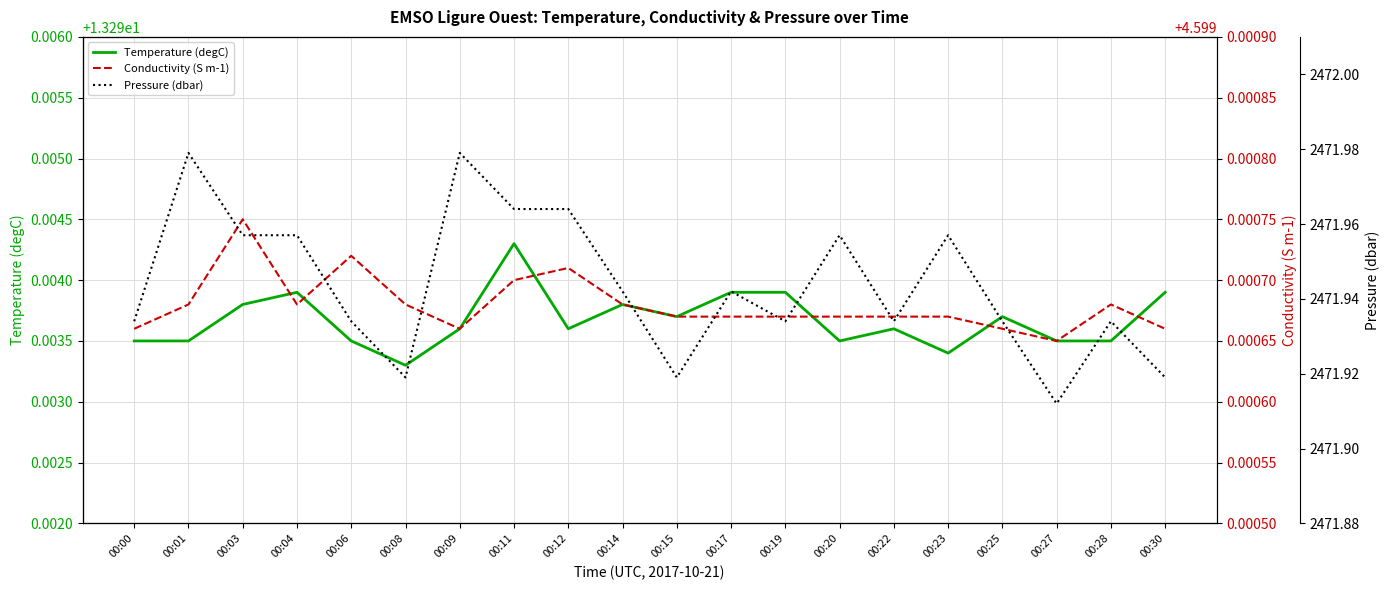

Reading right to left, extract all data points from this chart.

Temperature (degC): 00:30=13.3	00:28=13.3	00:27=13.3	00:25=13.3	00:23=13.3	00:22=13.3	00:20=13.3	00:19=13.3	00:17=13.3	00:15=13.3	00:14=13.3	00:12=13.3	00:11=13.3	00:09=13.3	00:08=13.3	00:06=13.3	00:04=13.3	00:03=13.3	00:01=13.3	00:00=13.3
Conductivity (S m-1): 00:30=4.6	00:28=4.6	00:27=4.6	00:25=4.6	00:23=4.6	00:22=4.6	00:20=4.6	00:19=4.6	00:17=4.6	00:15=4.6	00:14=4.6	00:12=4.6	00:11=4.6	00:09=4.6	00:08=4.6	00:06=4.6	00:04=4.6	00:03=4.6	00:01=4.6	00:00=4.6
Pressure (dbar): 00:30=2471.9	00:28=2471.9	00:27=2471.9	00:25=2471.9	00:23=2472.0	00:22=2471.9	00:20=2472.0	00:19=2471.9	00:17=2471.9	00:15=2471.9	00:14=2471.9	00:12=2472.0	00:11=2472.0	00:09=2472.0	00:08=2471.9	00:06=2471.9	00:04=2472.0	00:03=2472.0	00:01=2472.0	00:00=2471.9